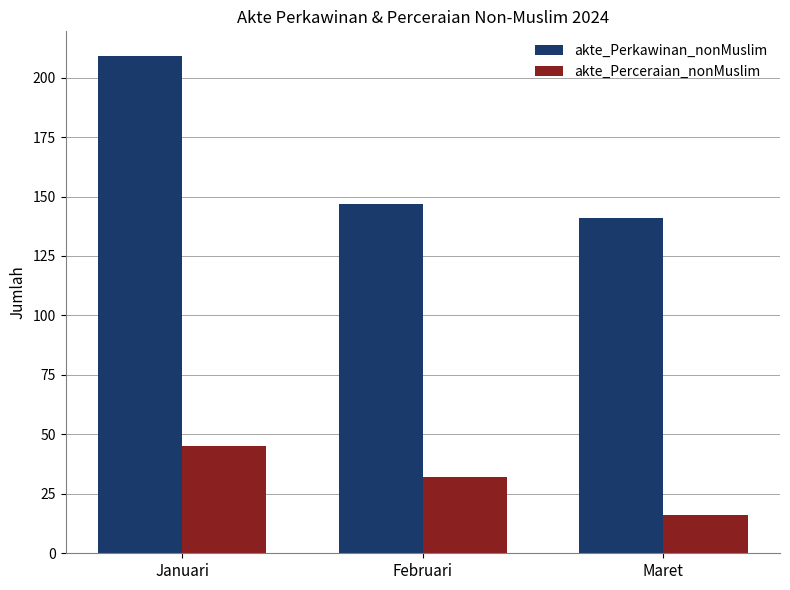

Is it true that akte_Perceraian_nonMuslim equals 6 at Maret?

False